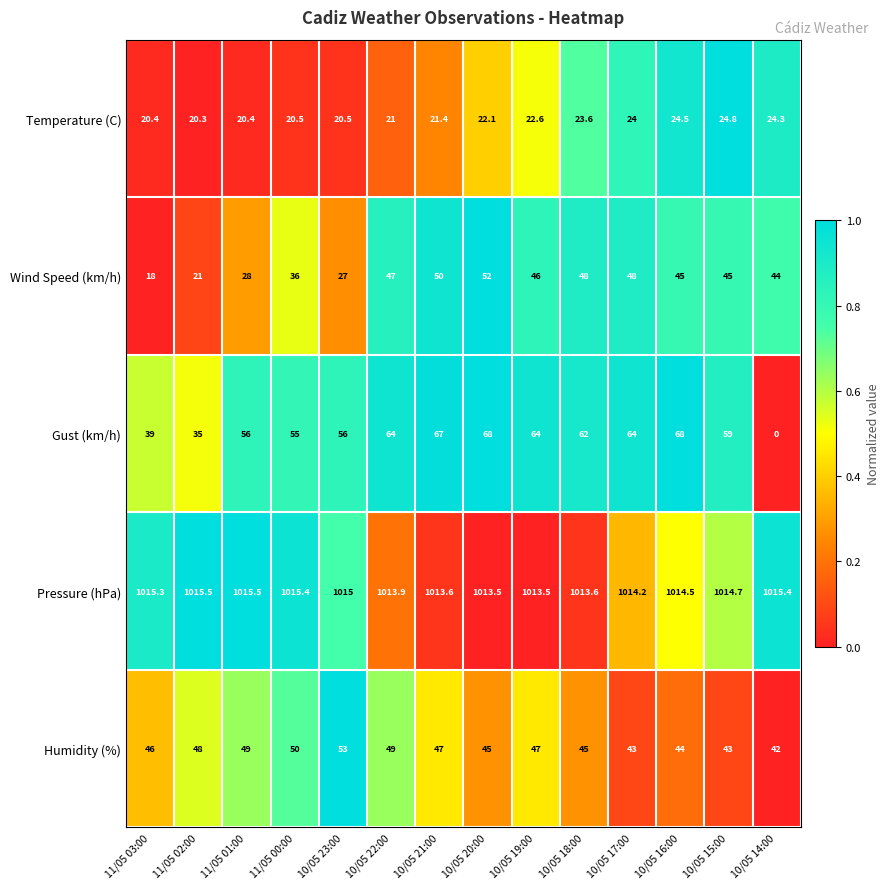

Rank the series at 11/05 01:00 from highest to lowest value.

Pressure (hPa), Gust (km/h), Humidity (%), Wind Speed (km/h), Temperature (C)